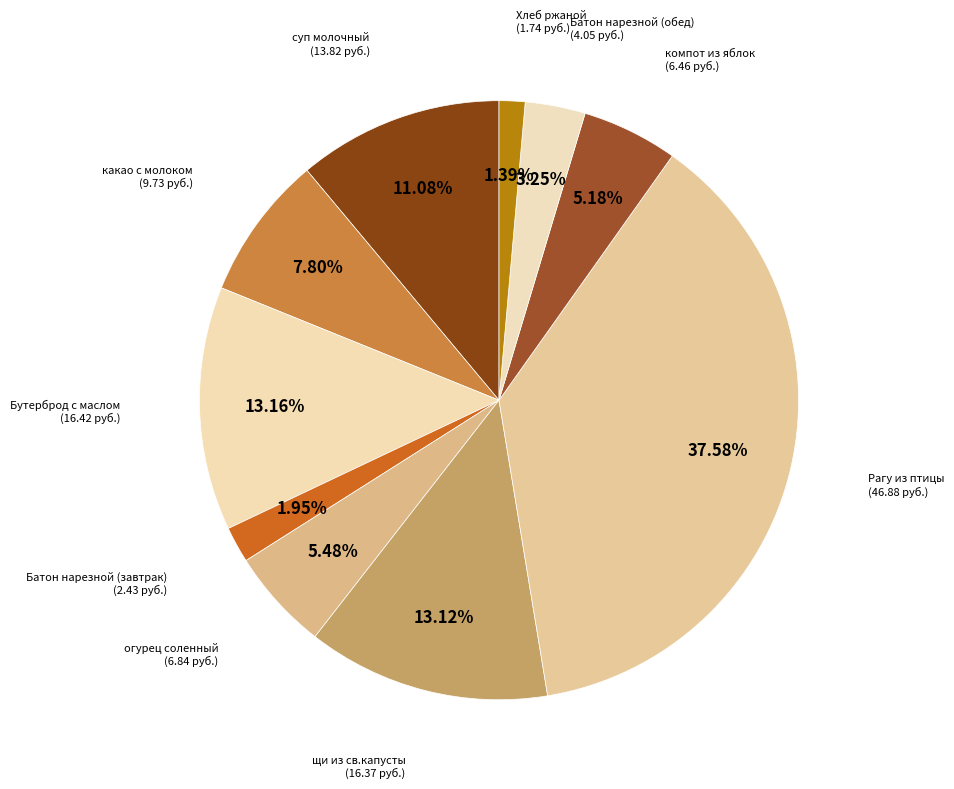

To the nearest percent, what is the average slice percentage?

10%